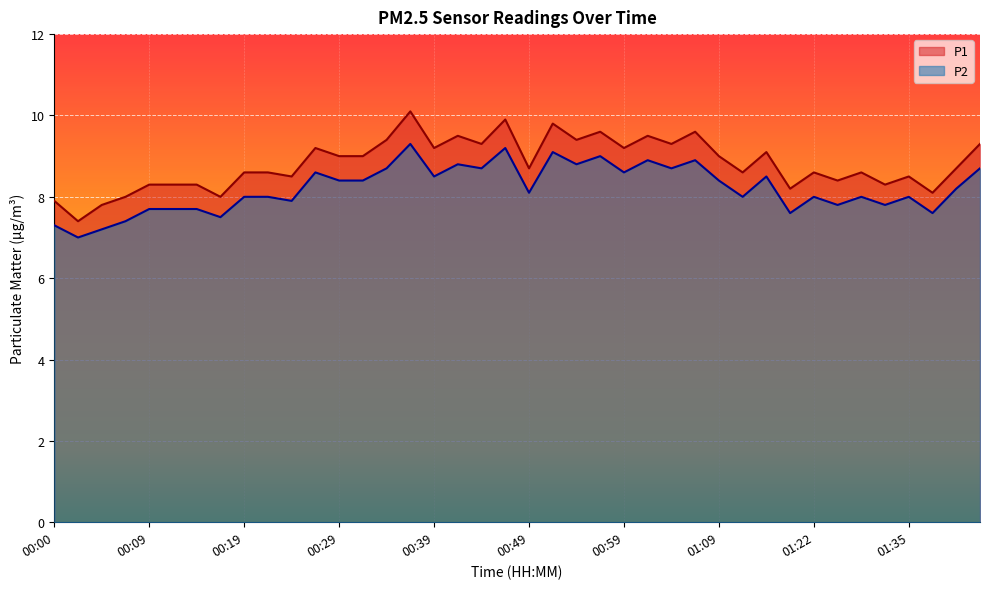

At which label is P1 closest to 8?

00:07